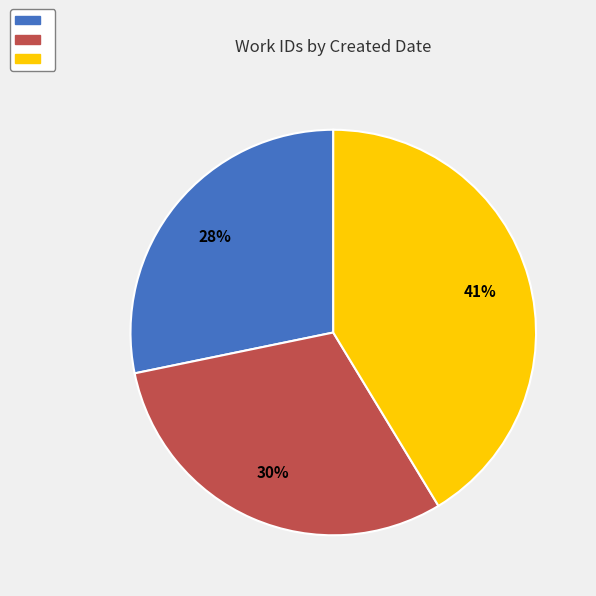

Is there a majority slice in this chart?

No